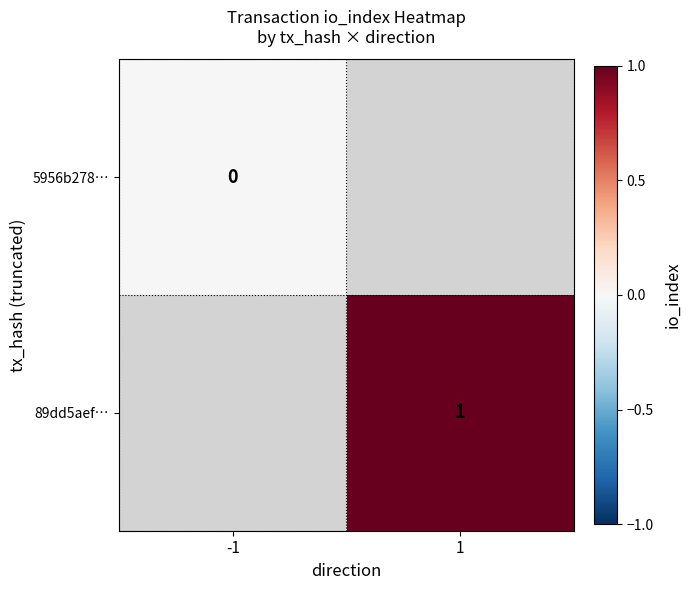

True or false: 89dd5aef… has a value of 0 at 1.

False